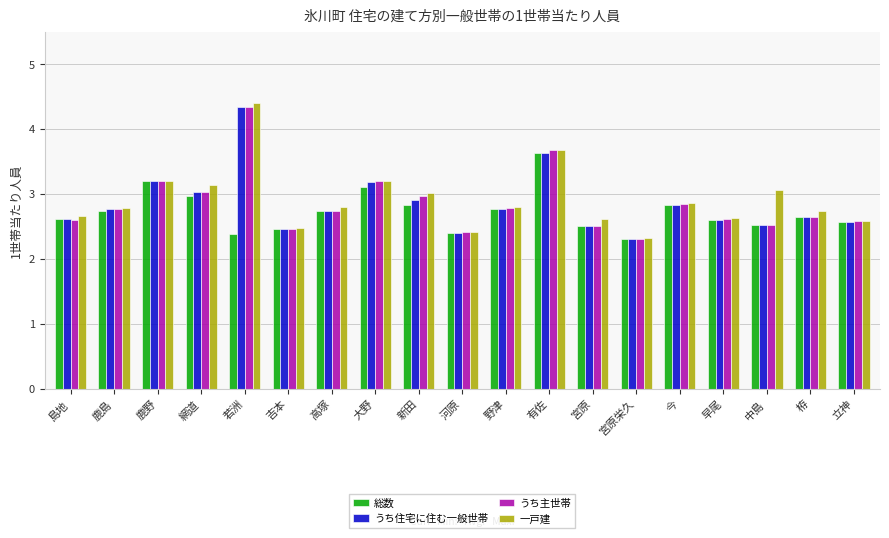

What is the difference between the うち主世帯 values at 吉本 and 早尾?

0.2